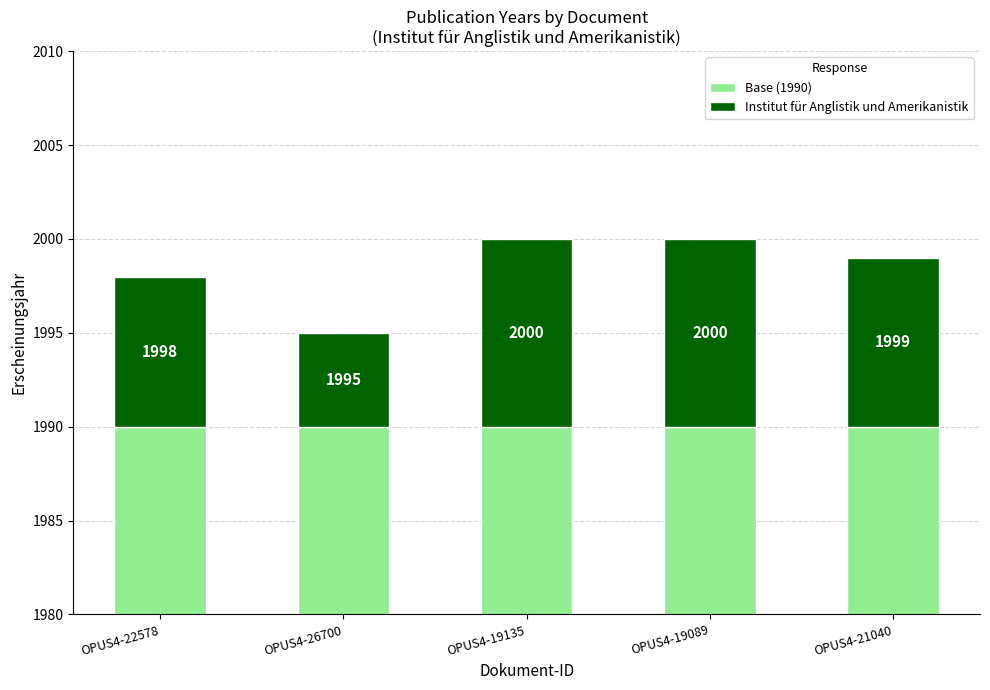

Count the number of categories in the chart.

5